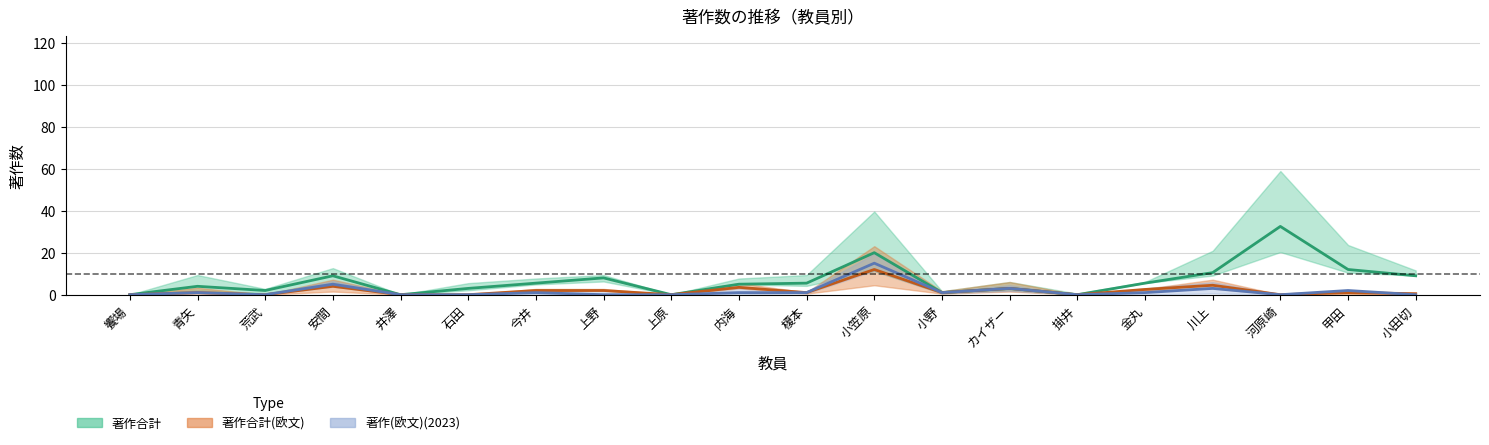

What is the sum of the 著作(2023) values at 小笠原 and 小田切?

15.0